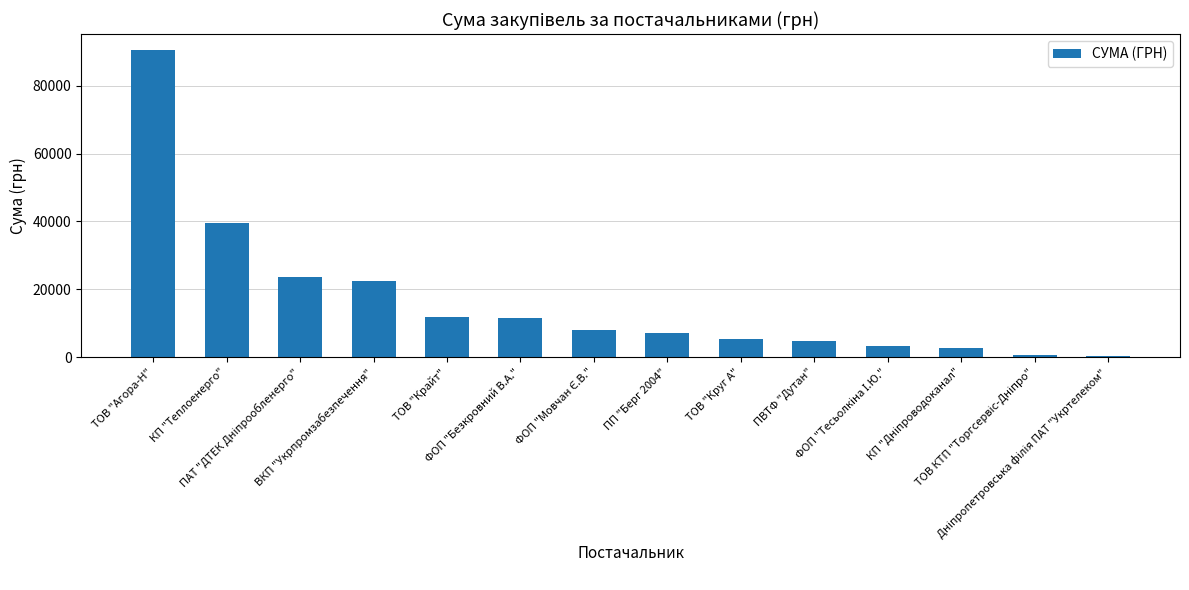

What is the difference between the maximum and second lowest values?

90135.1